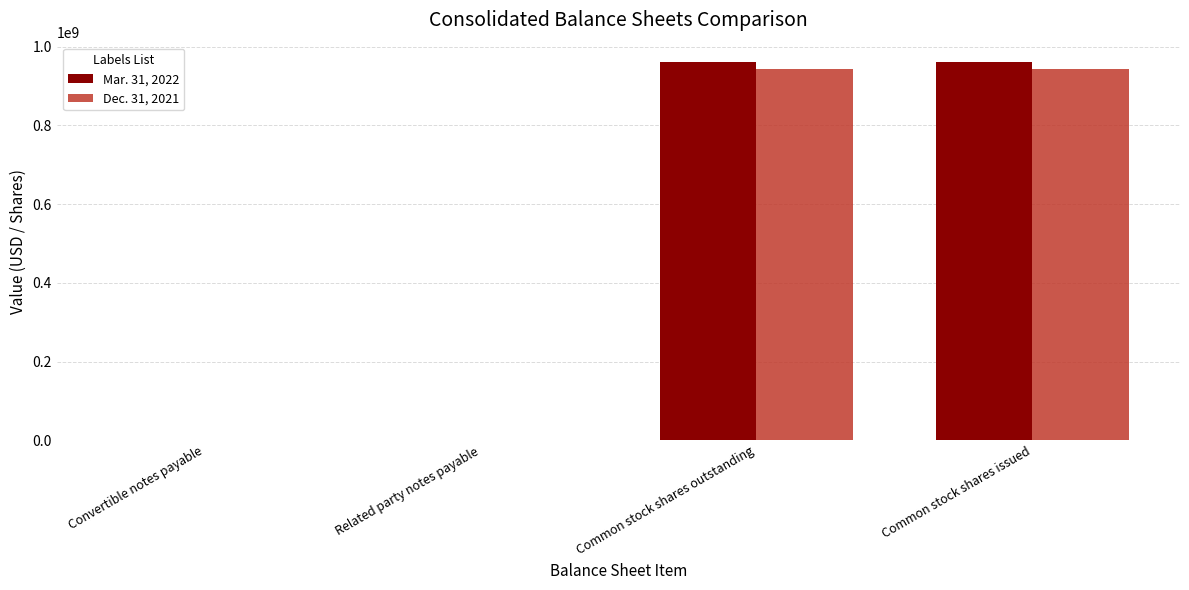

What is the greatest value displayed?

961760014